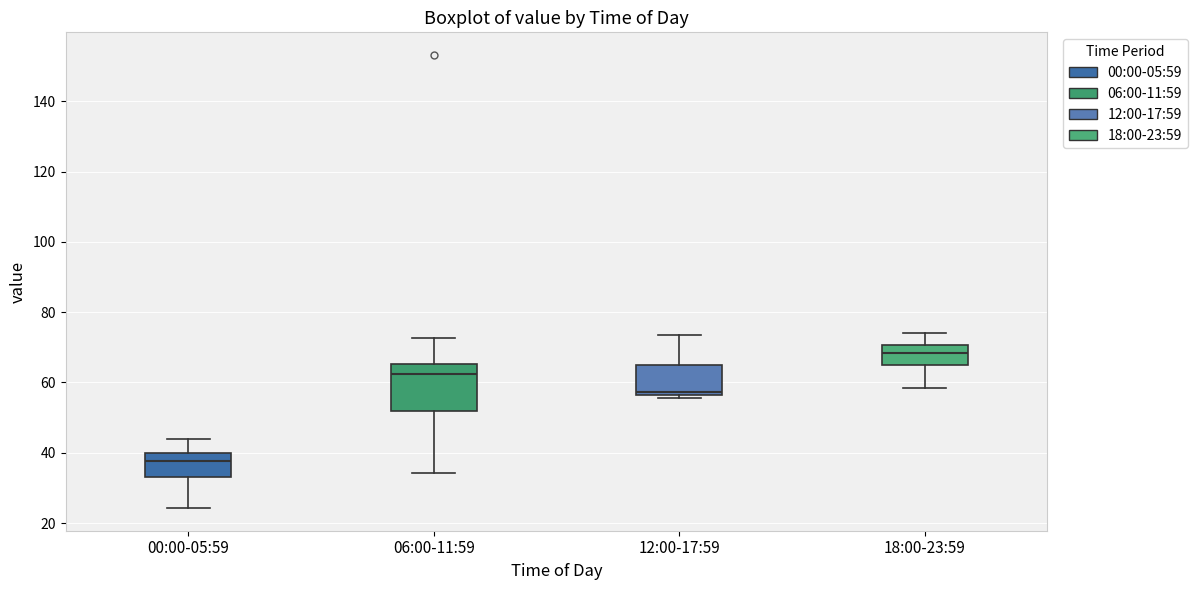

Reading left to right, read every box against the y-axis: the position of its median line, the range the box covers, and the ends of its whiskers. The values are not printed on the chart, so give them approximately, as read against the axis.

00:00-05:59: median 38, box 34 to 40, whiskers 24 to 44
06:00-11:59: median 62, box 52 to 66, whiskers 34 to 72
12:00-17:59: median 58, box 56 to 66, whiskers 56 to 74
18:00-23:59: median 68, box 64 to 70, whiskers 58 to 74